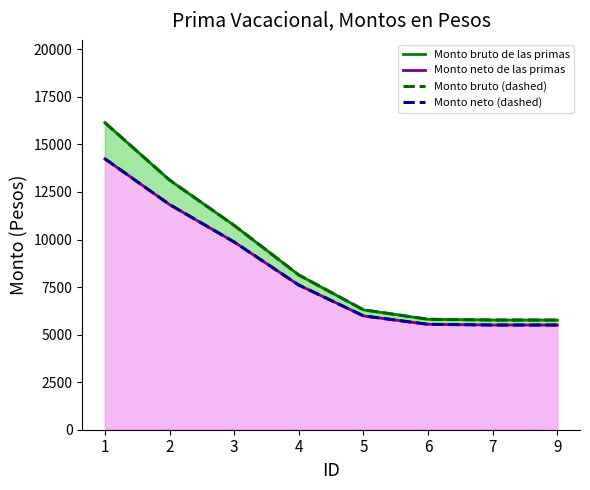

Reading right to left, extract all data points from this chart.

Monto bruto de las primas: 9=5766.6	7=5767.4	6=5808.0	5=6303.1	4=8136.2	3=10744.3	2=13128.7	1=16146.0
Monto neto de las primas: 9=5504.6	7=5505.3	6=5541.8	5=5985.1	4=7605.0	3=9871.2	2=11840.0	1=14246.3
Monto bruto (dashed): 9=5766.6	7=5767.4	6=5808.0	5=6303.1	4=8136.2	3=10744.3	2=13128.7	1=16146.0
Monto neto (dashed): 9=5504.6	7=5505.3	6=5541.8	5=5985.1	4=7605.0	3=9871.2	2=11840.0	1=14246.3